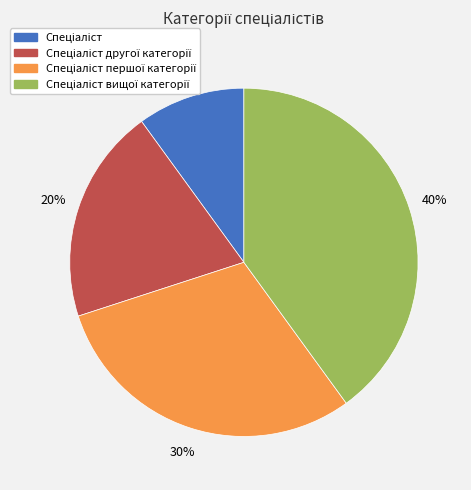

Is there a majority slice in this chart?

No